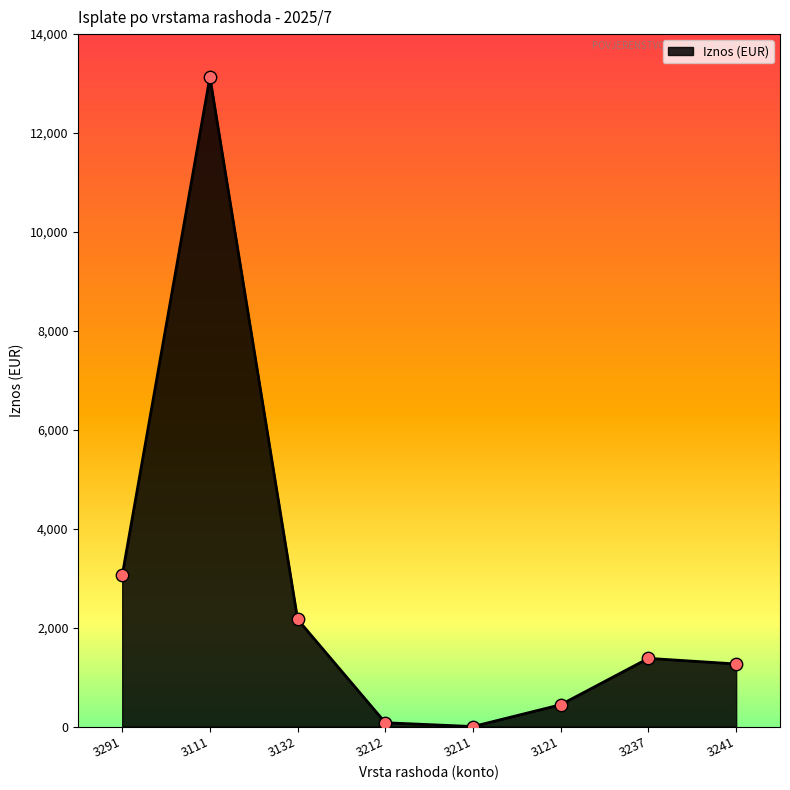

Approximately how many times larger is the value at 3132 compared to 3212?

28.2